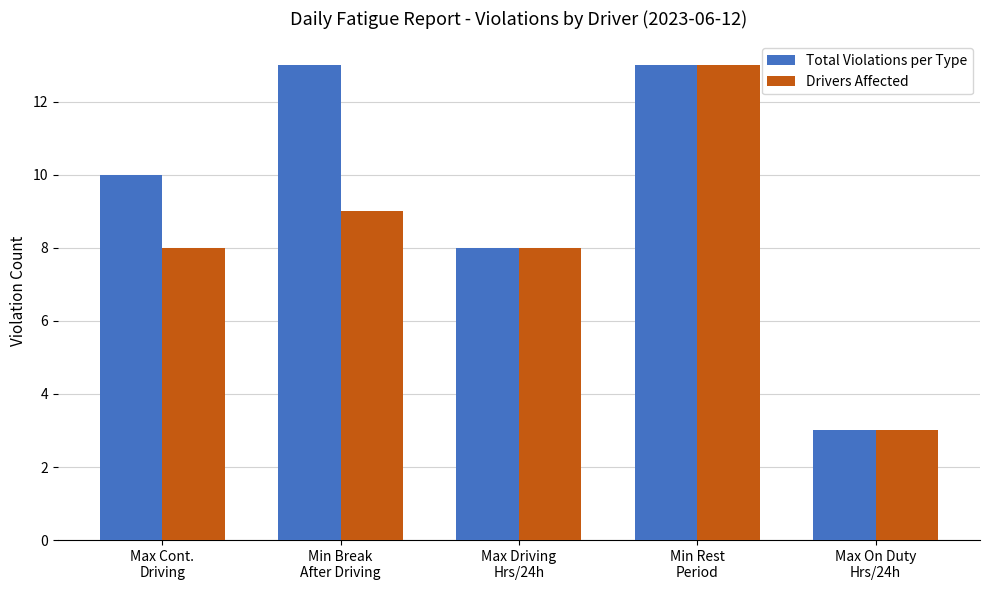

What is the spread (max minus min) of values at Max Cont.
Driving?

2